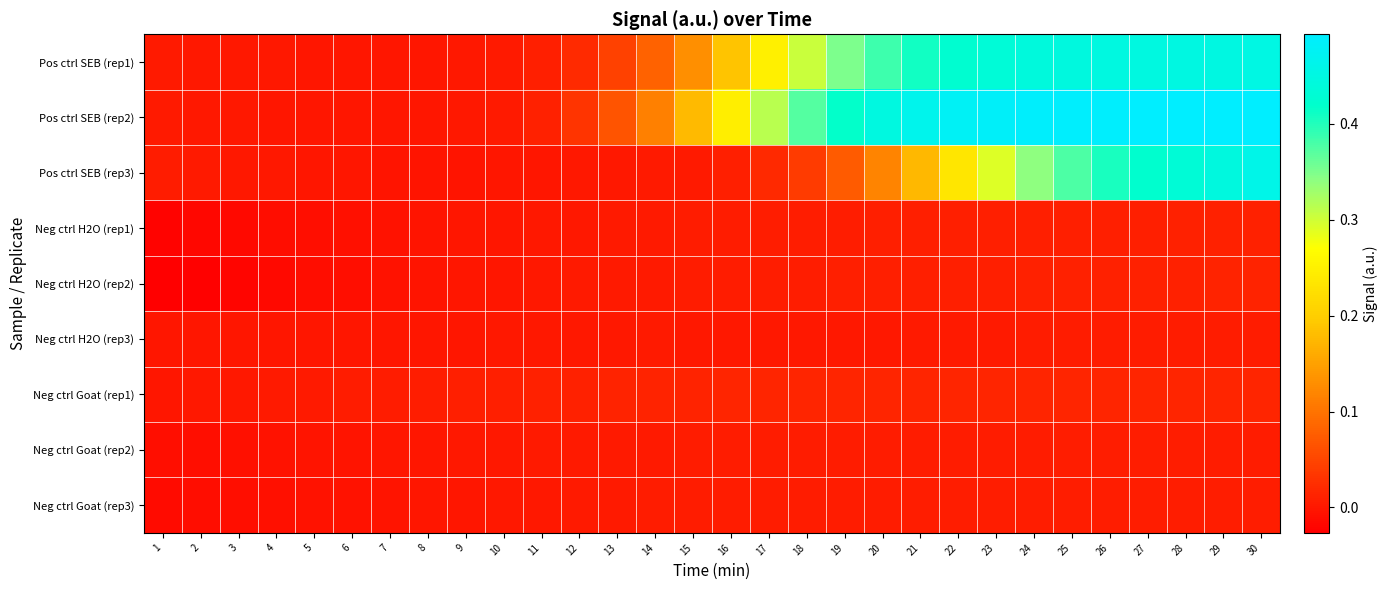

At which category is the sum across all series the highest?

30